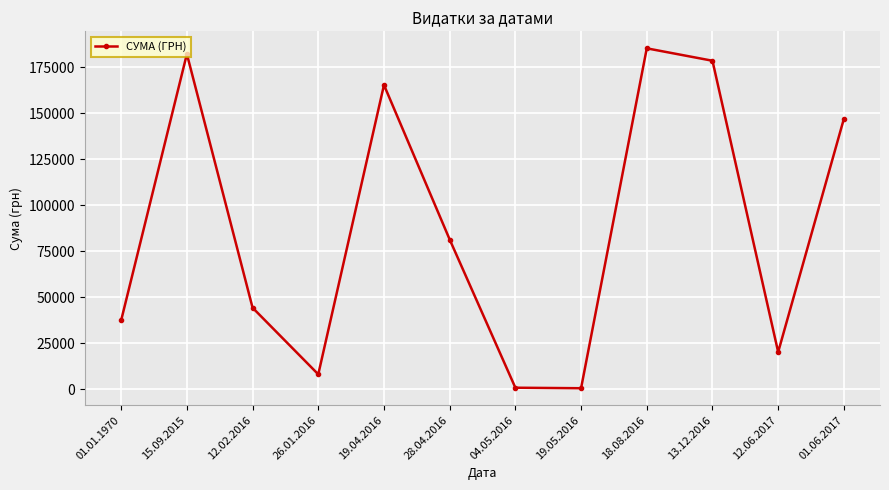

At which label does the data first exceed 81400?

15.09.2015